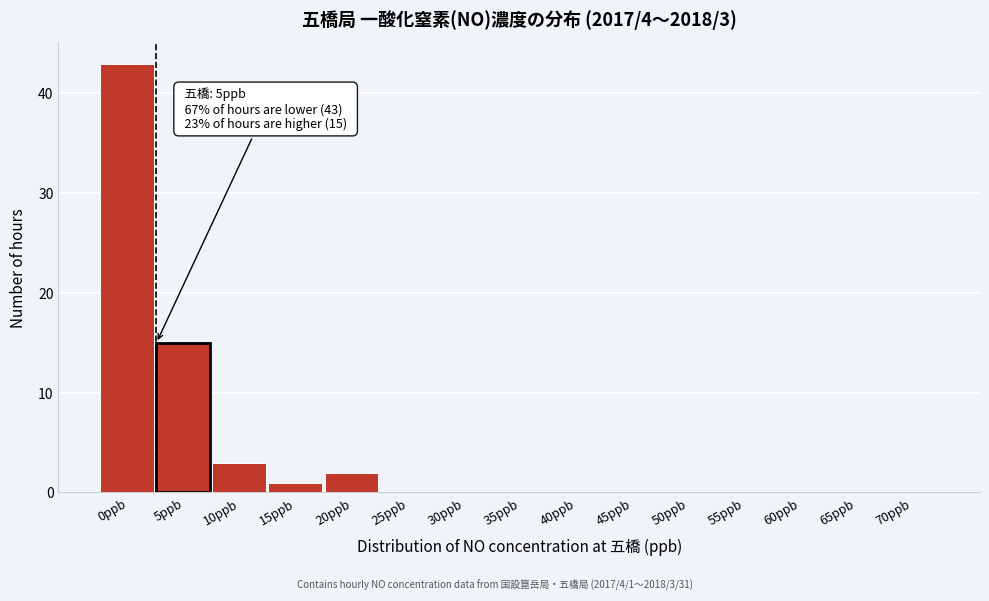

Reading left to right, what are all the values shown in this chart?

0ppb=43	5ppb=15	10ppb=3	15ppb=1	20ppb=2	25ppb=0	30ppb=0	35ppb=0	40ppb=0	45ppb=0	50ppb=0	55ppb=0	60ppb=0	65ppb=0	70ppb=0